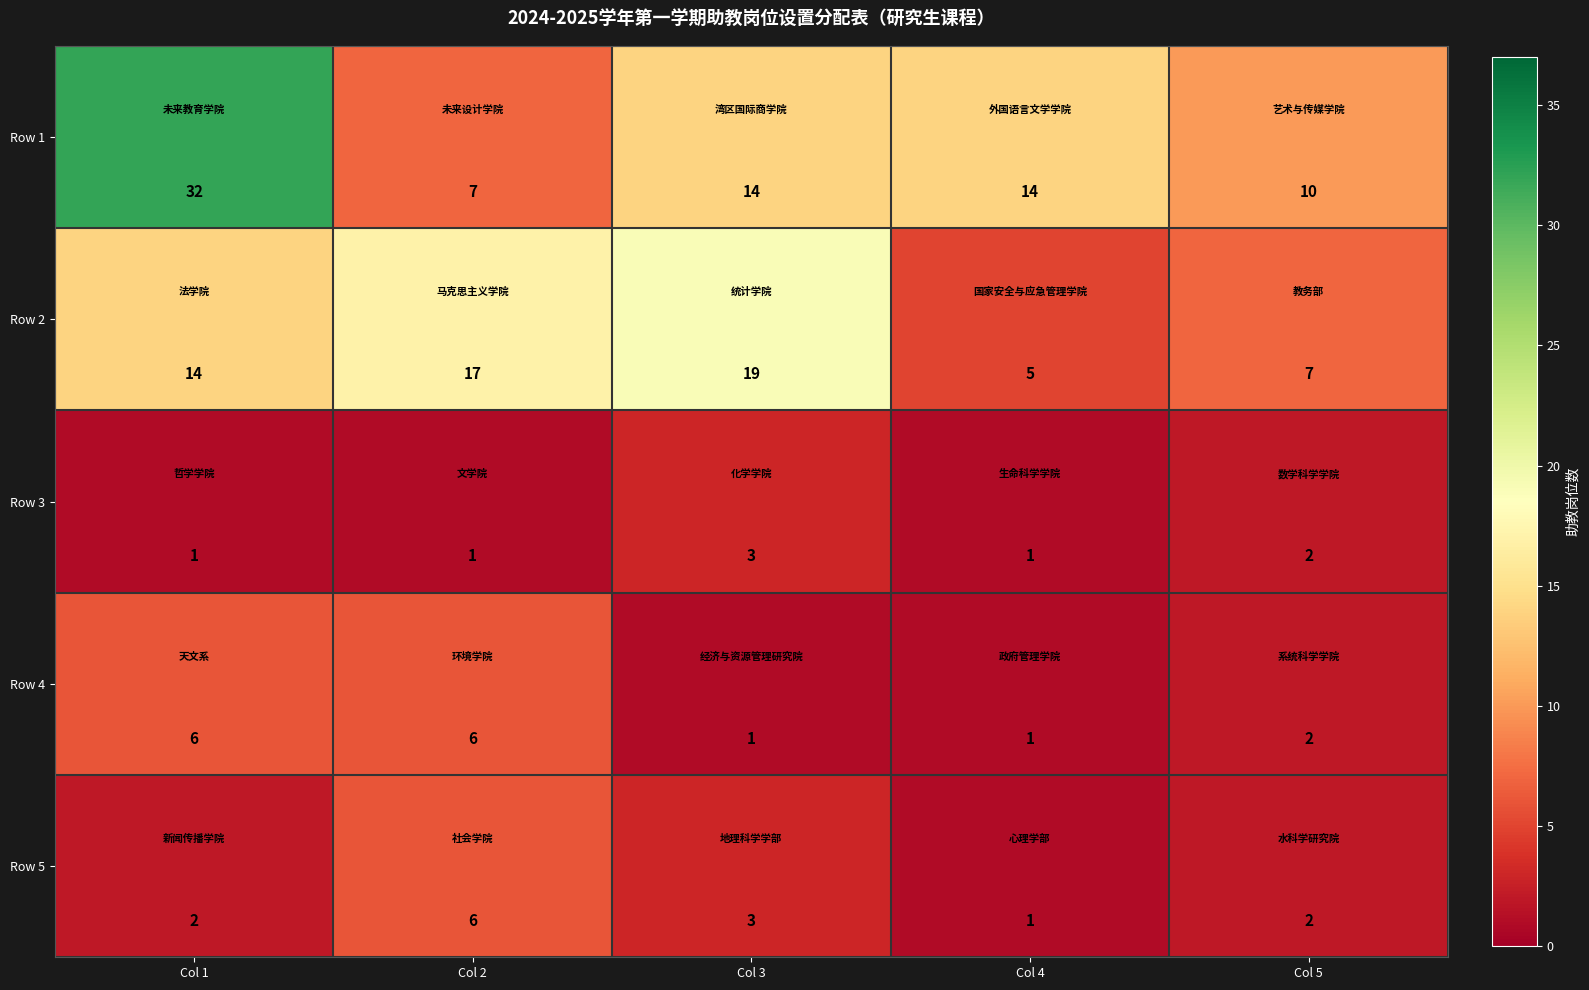

True or false: Row 2 has a value of 5 at Col 4.

True